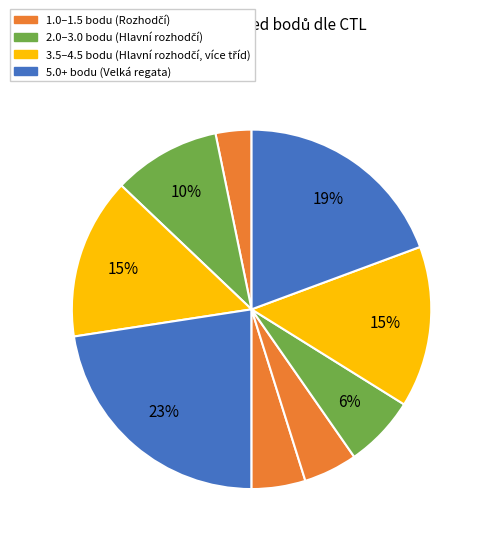

Count the number of slices in the pie.

9